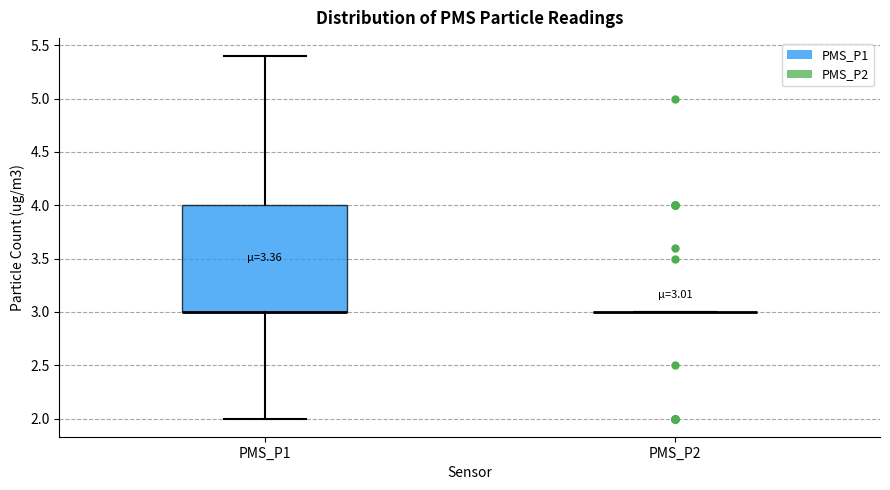

Comparing the boxes themselves (not the whiskers), which one is the tallest?

PMS_P1